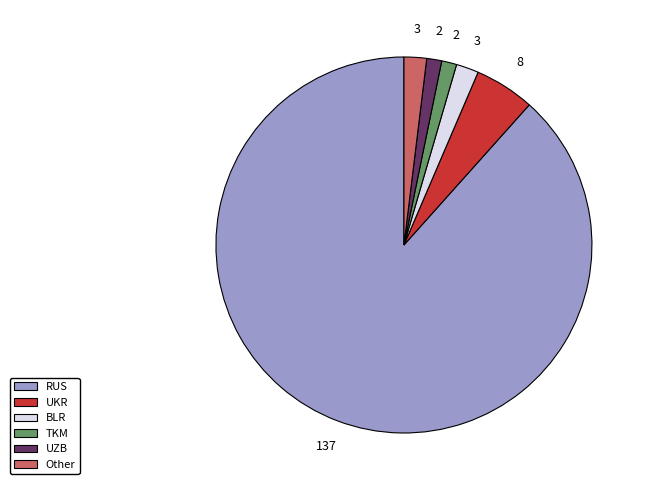

Does TKM represent more than half of the total?

No